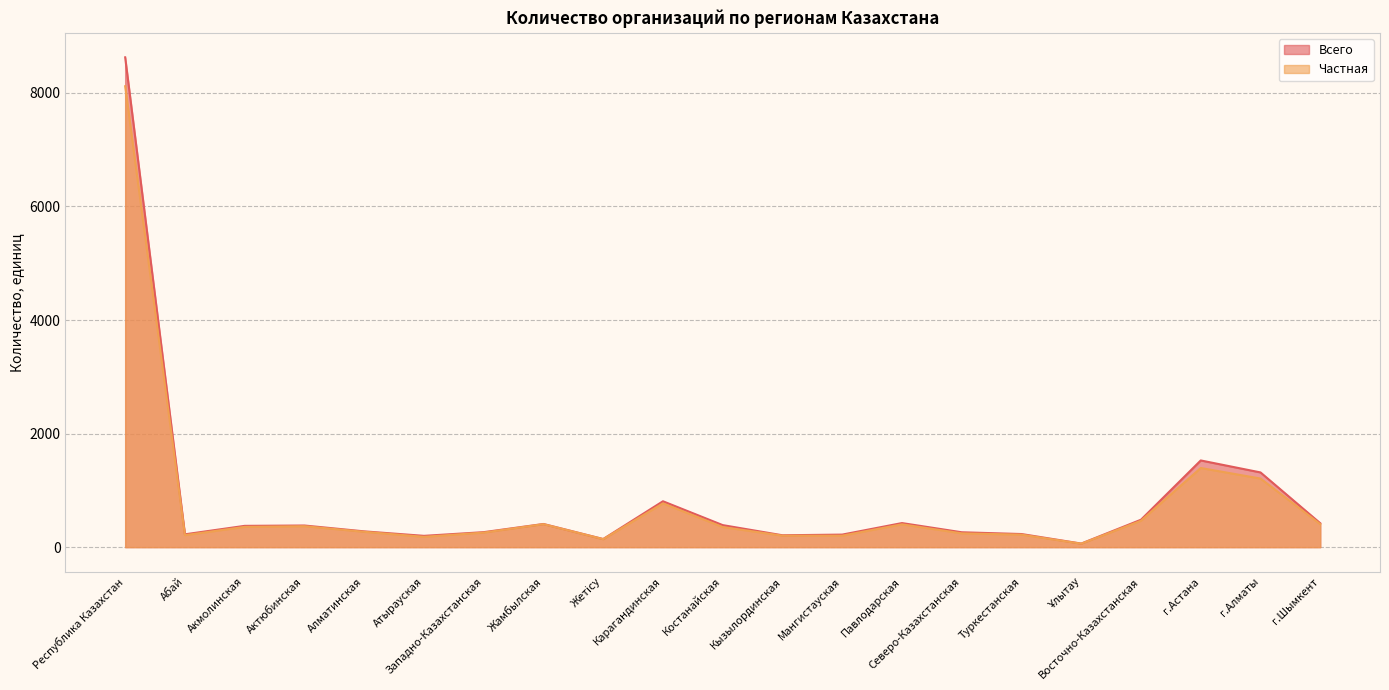

Reading left to right, transcribe all the data shown in this chart.

Всего: Республика Казахстан=8627	Абай=226	Акмолинская=375	Актюбинская=381	Алматинская=278	Атырауская=199	Западно-Казахстанская=264	Жамбылская=408	Жетісу=143	Карагандинская=808	Костанайская=388	Кызылординская=209	Мангистауская=221	Павлодарская=424	Северо-Казахстанская=262	Туркестанская=231	Ұлытау=63	Восточно-Казахстанская=483	г.Астана=1527	г.Алматы=1316	г.Шымкент=421
Частная: Республика Казахстан=8118	Абай=211	Акмолинская=357	Актюбинская=369	Алматинская=270	Атырауская=182	Западно-Казахстанская=256	Жамбылская=405	Жетісу=141	Карагандинская=771	Костанайская=354	Кызылординская=202	Мангистауская=202	Павлодарская=402	Северо-Казахстанская=243	Туркестанская=220	Ұлытау=61	Восточно-Казахстанская=465	г.Астана=1394	г.Алматы=1208	г.Шымкент=405